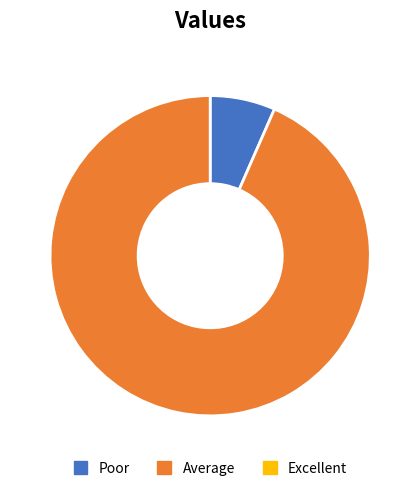

Does any single category account for the majority?

Yes